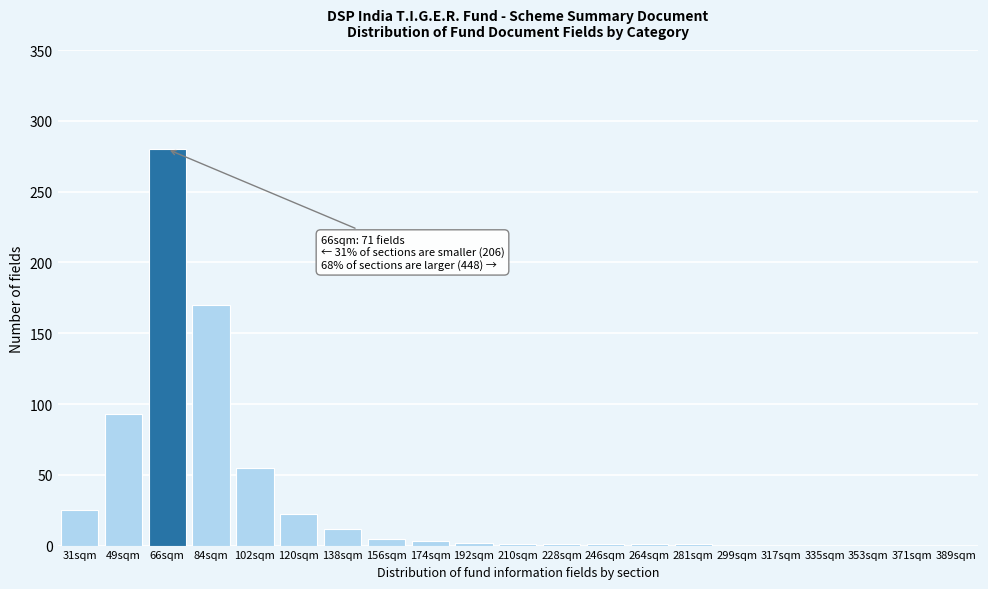

Which has a higher value, 353sqm or 120sqm?

120sqm